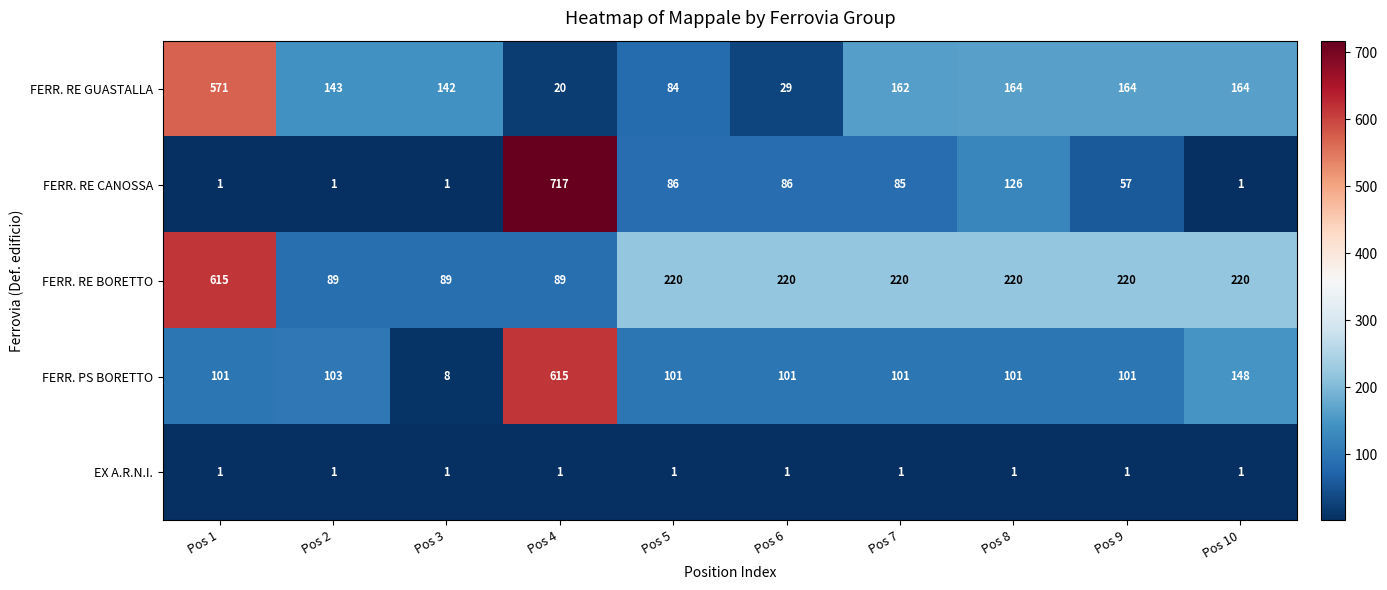

At which category is the sum across all series the highest?

Pos 4